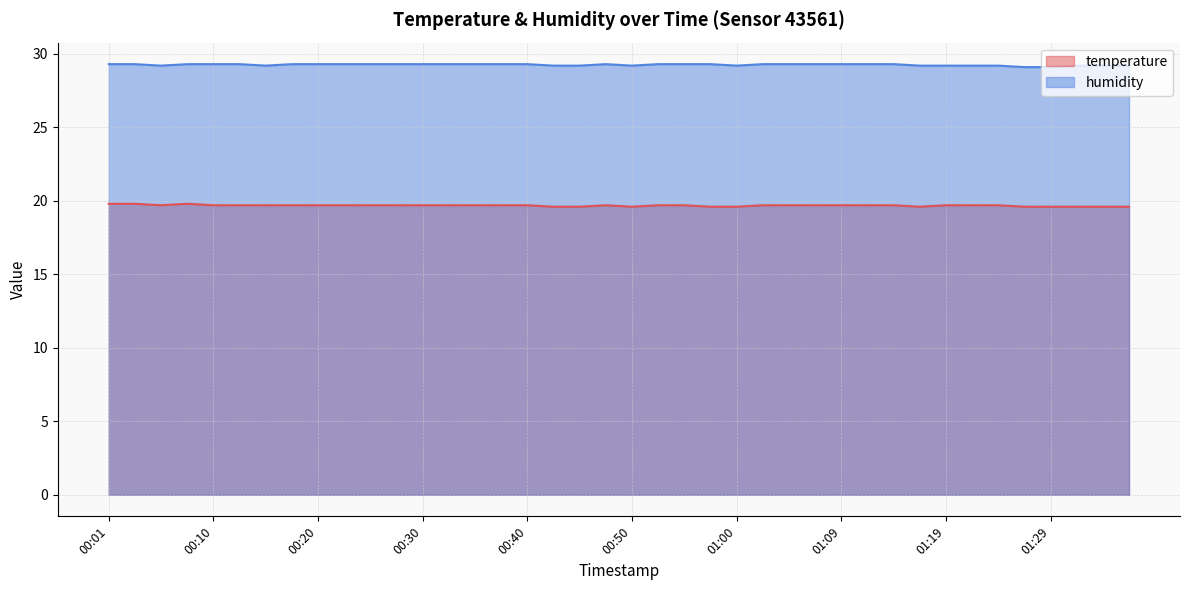

What is the smallest value displayed?

19.6